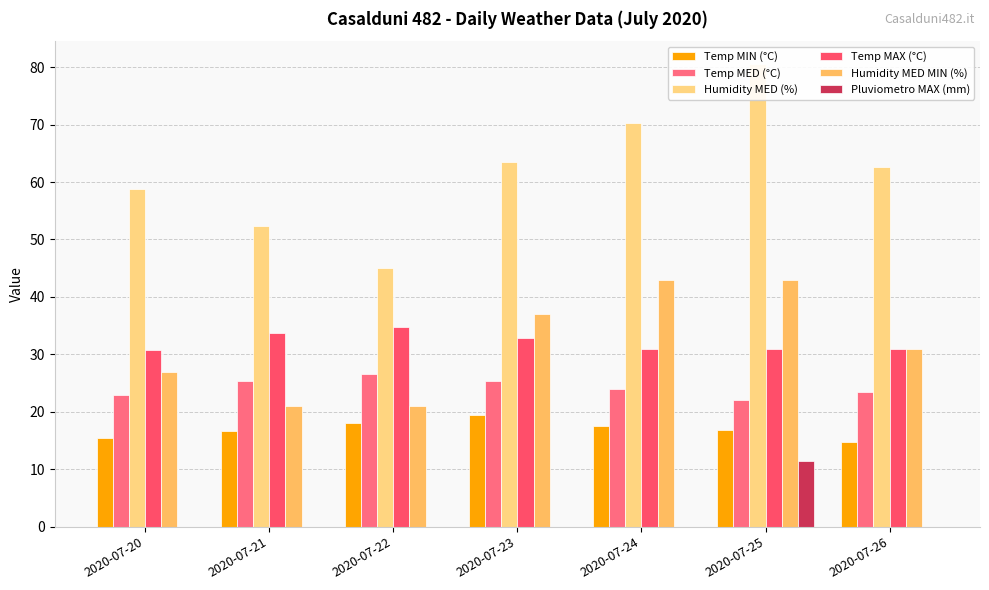

What is the average value of the Pluviometro MAX (mm) series?

1.6